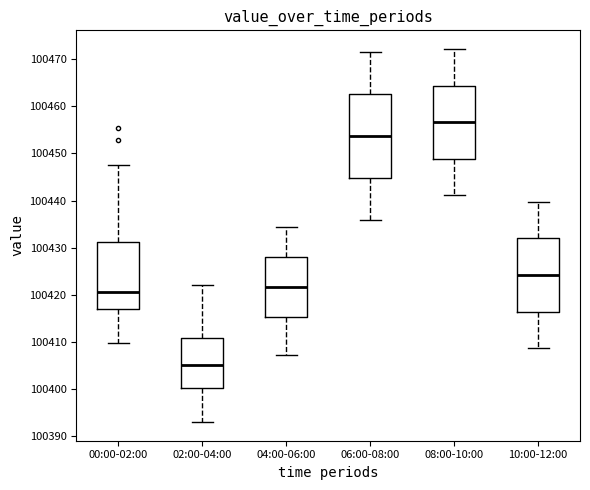

Which box is the tallest, from its lower edge to its upper edge?

06:00-08:00